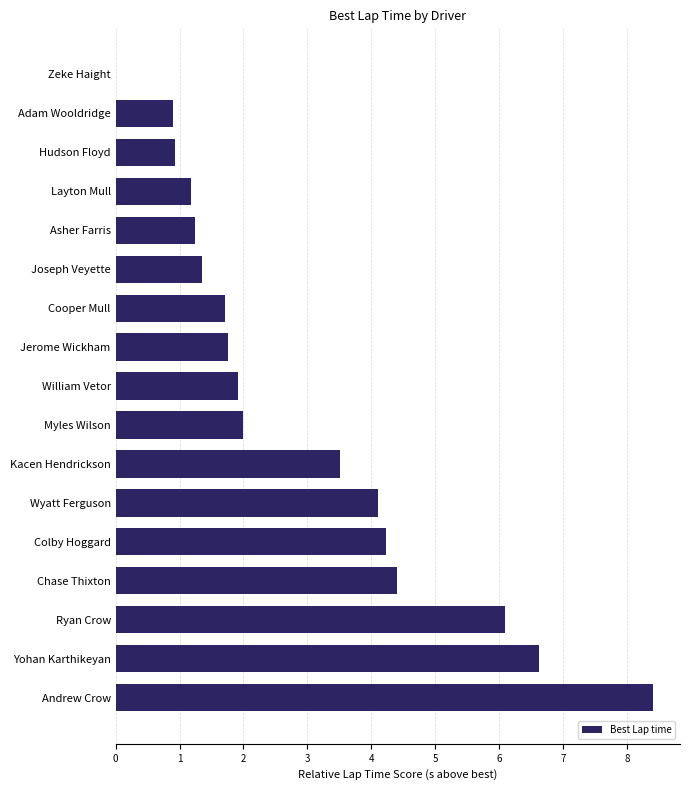

Between Cooper Mull and William Vetor, which is larger?

William Vetor